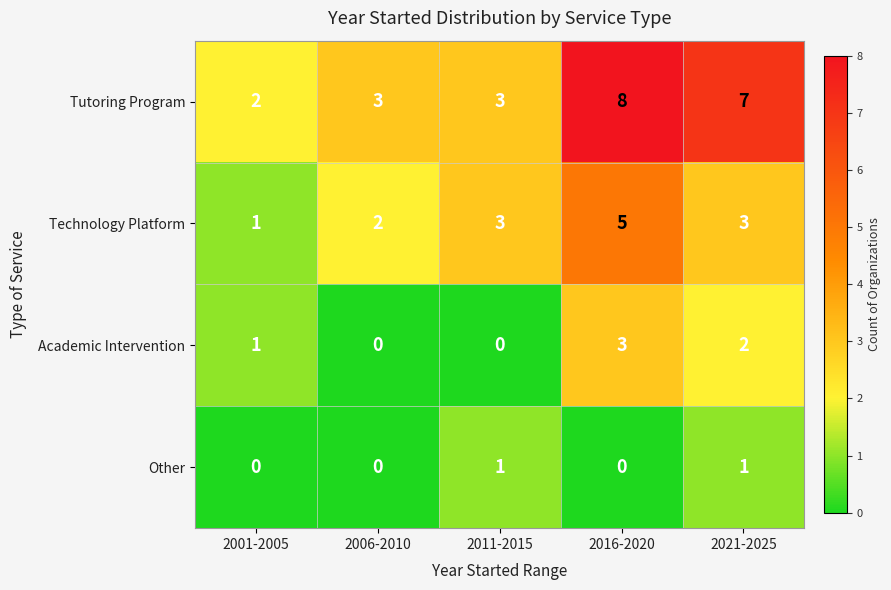

How many positive values does the Academic Intervention series have?

3